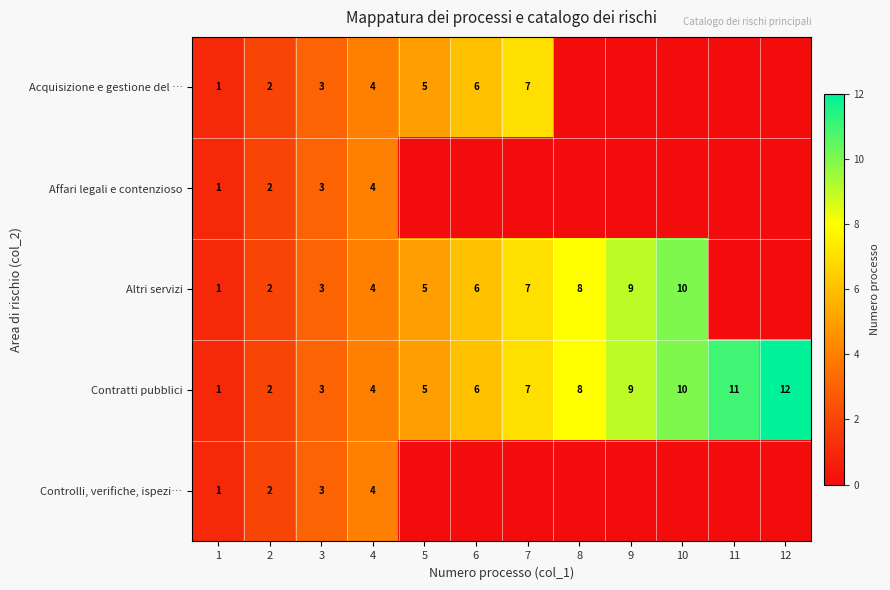

Is it true that Controlli, verifiche, ispezi… equals 3 at 3?

True